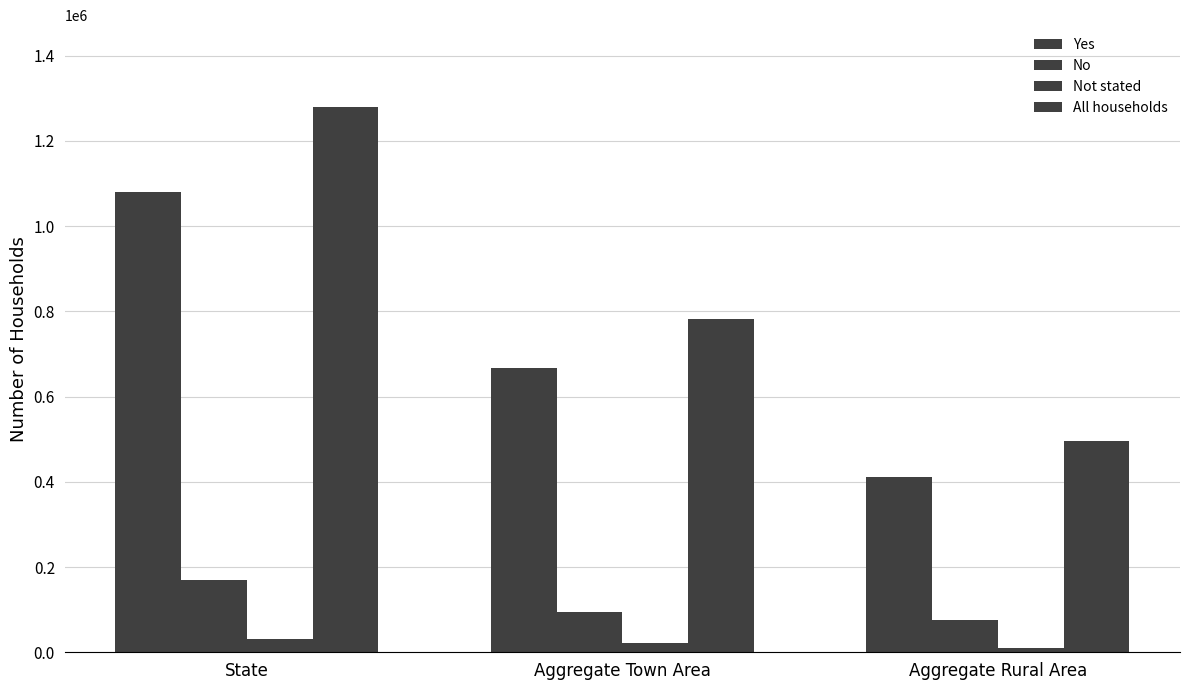

Where is Not stated nearest to the value 20352?

Aggregate Town Area